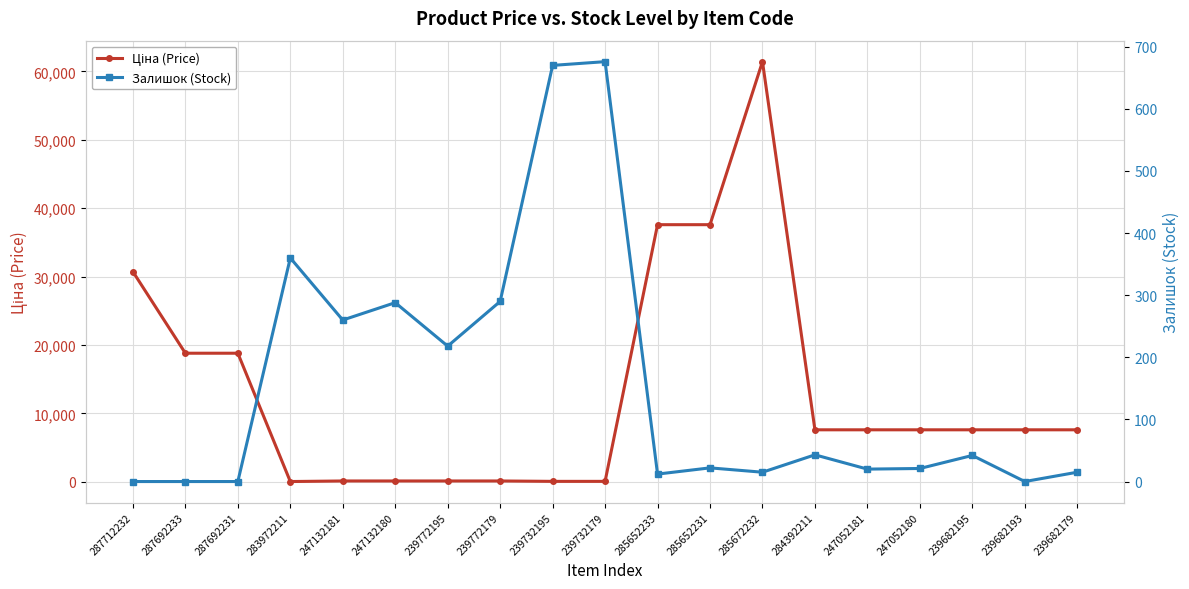

True or false: Ціна (Price) has more than 0 interior local peaks.

True